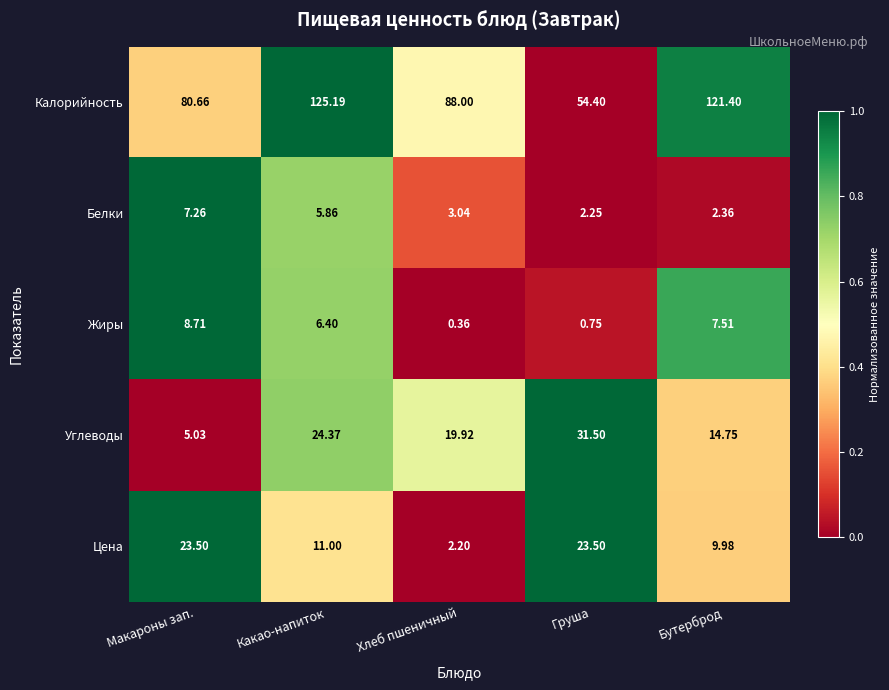

Is the value of Цена at Хлеб пшеничный greater than the value of Белки at Бутерброд?

No